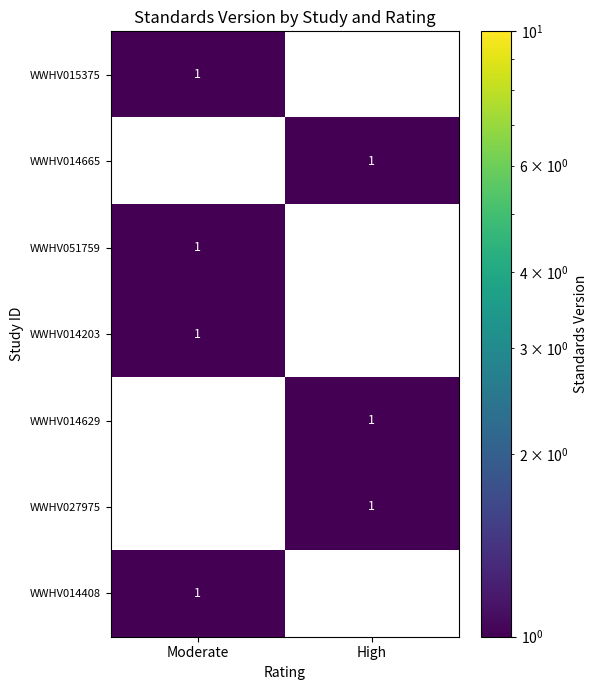

Which category has the highest value across all series?

Moderate